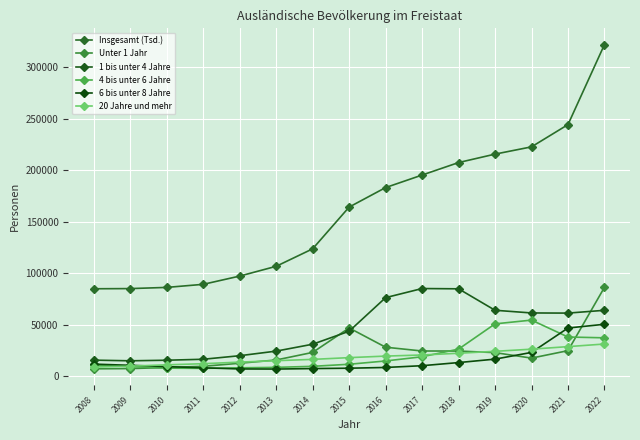

What is the maximum value shown in the chart?

322230